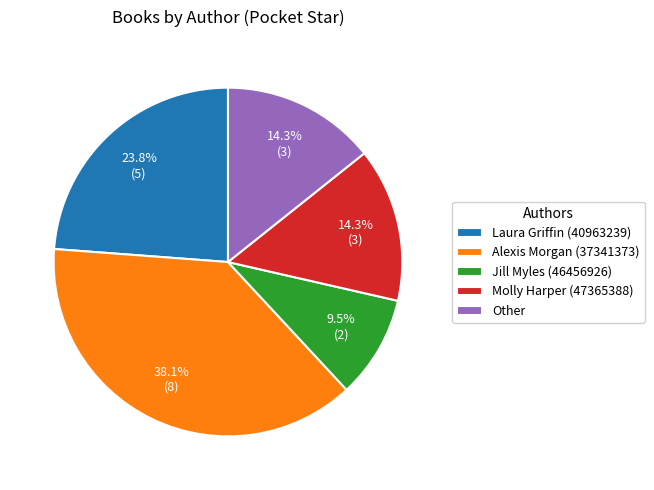

Do Alexis Morgan (37341373) and Laura Griffin (40963239) together represent more than half of the pie?

Yes